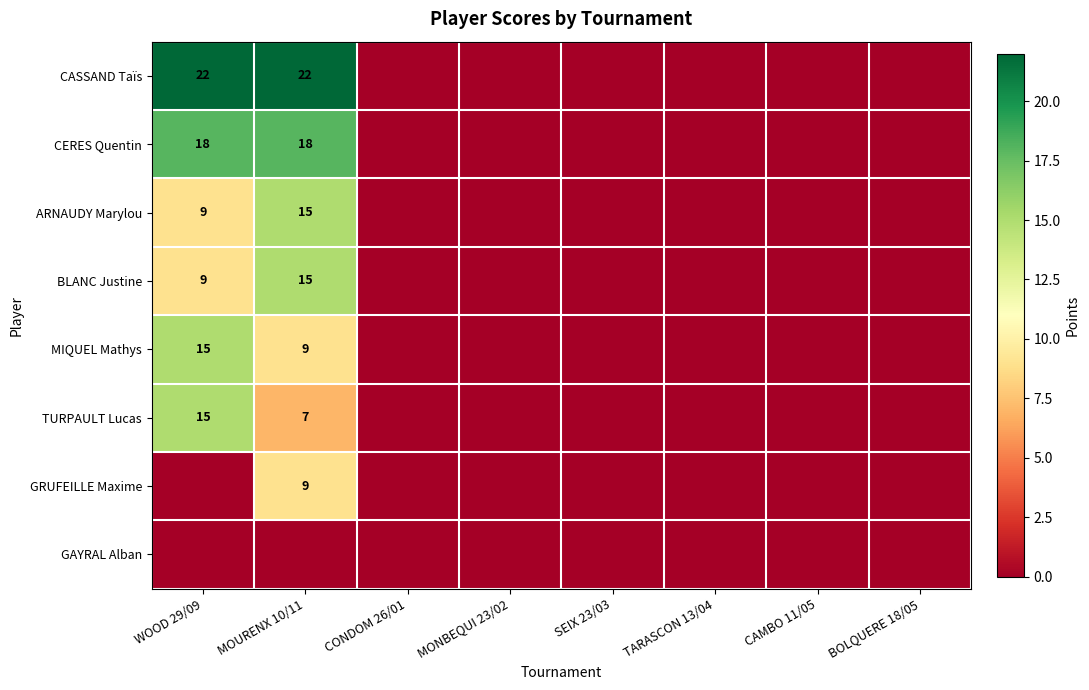

Count the number of data series in this chart.

8